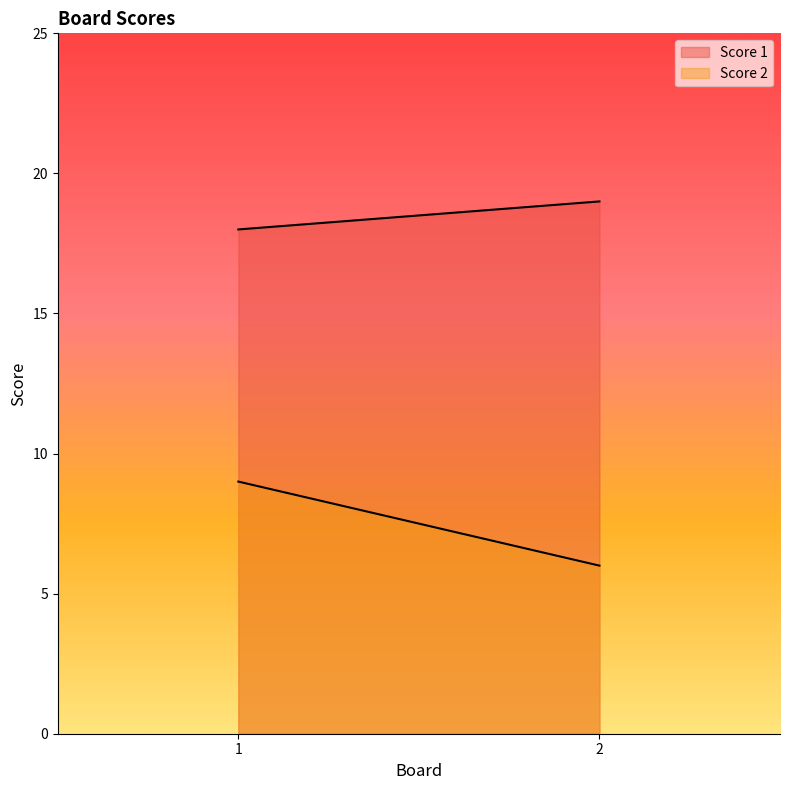

What is the greatest value displayed?

19